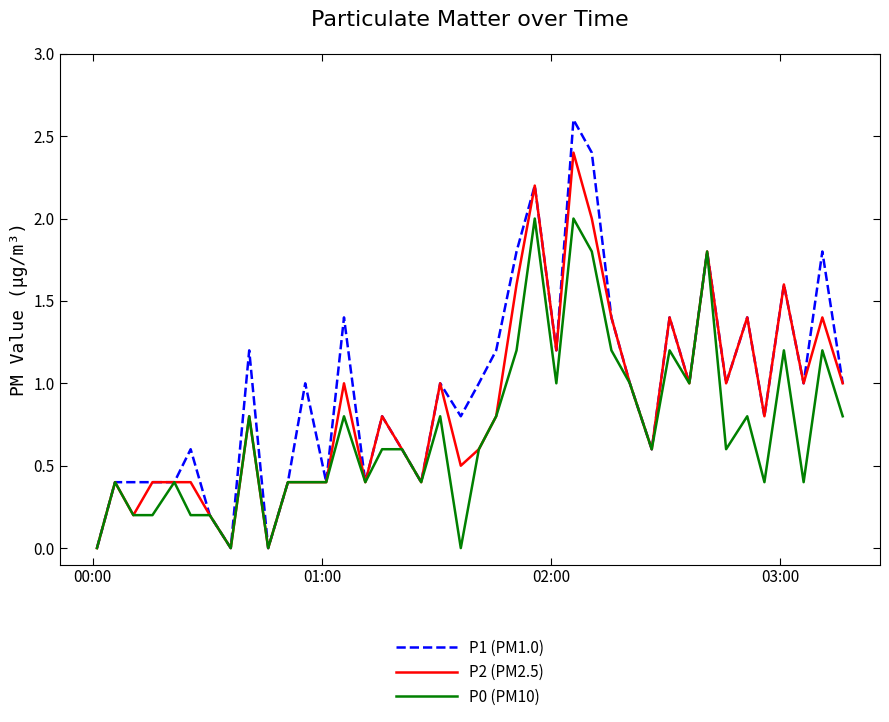

True or false: P1 (PM1.0) has more than 2 points higher than both neighbors.

True